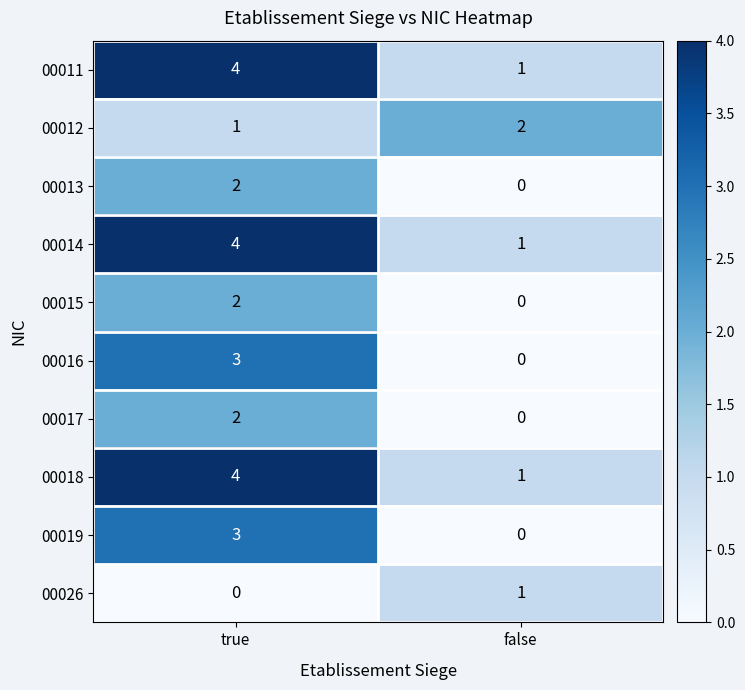

Which category has the highest value across all series?

true